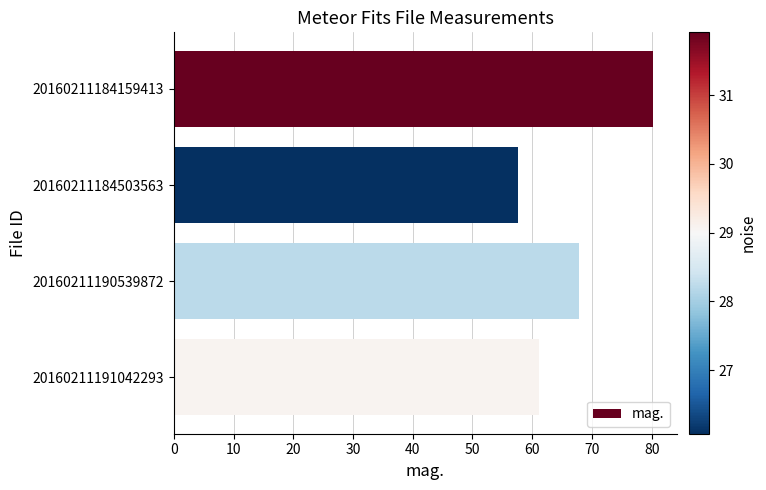

What is the ratio of the value at 20160211191042293 to the value at 20160211184503563?

1.1